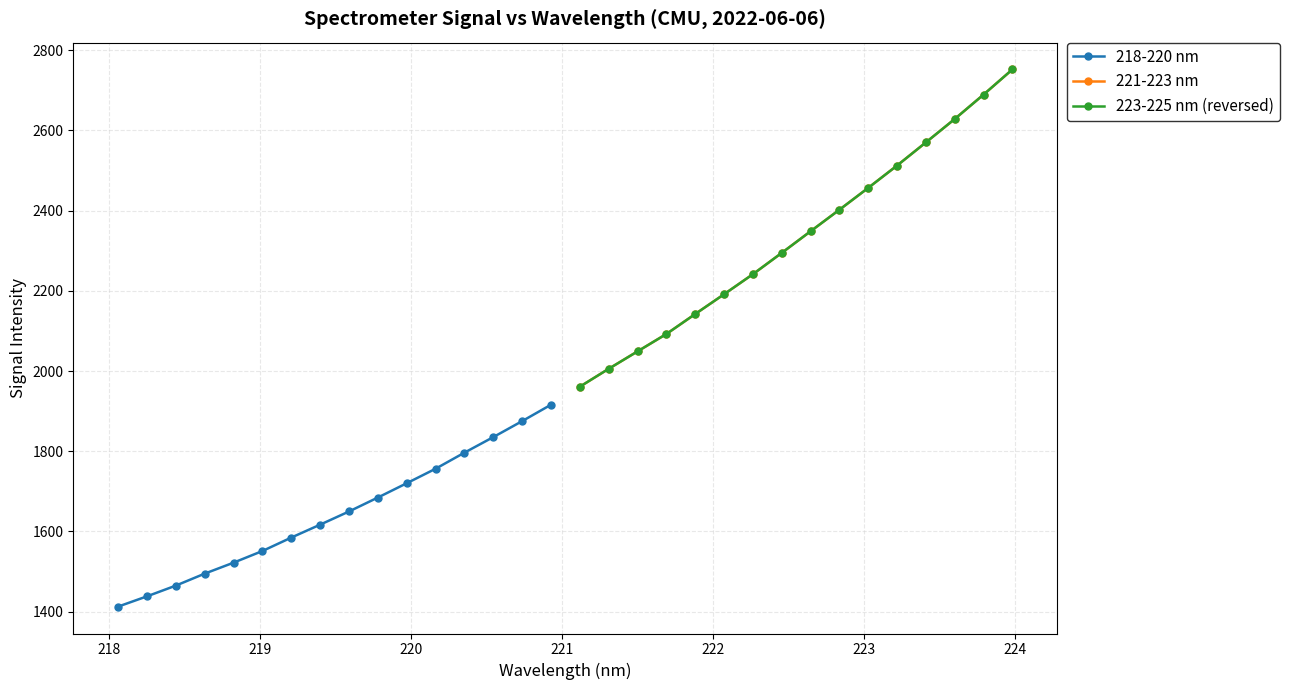

What is the minimum value for 221-223 nm?

1961.0